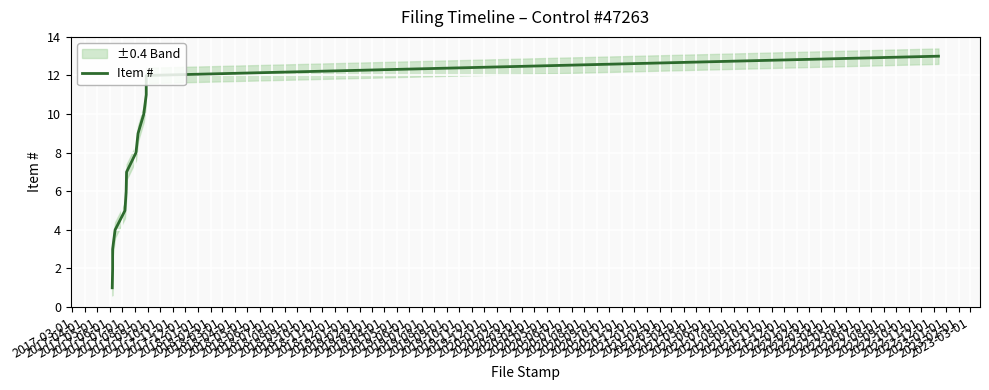

How many data points are above 7?

6